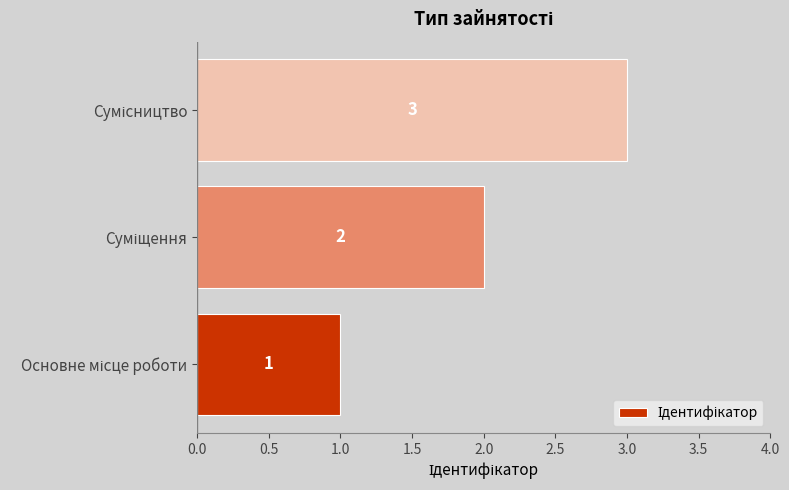

What is the maximum value shown in the chart?

3